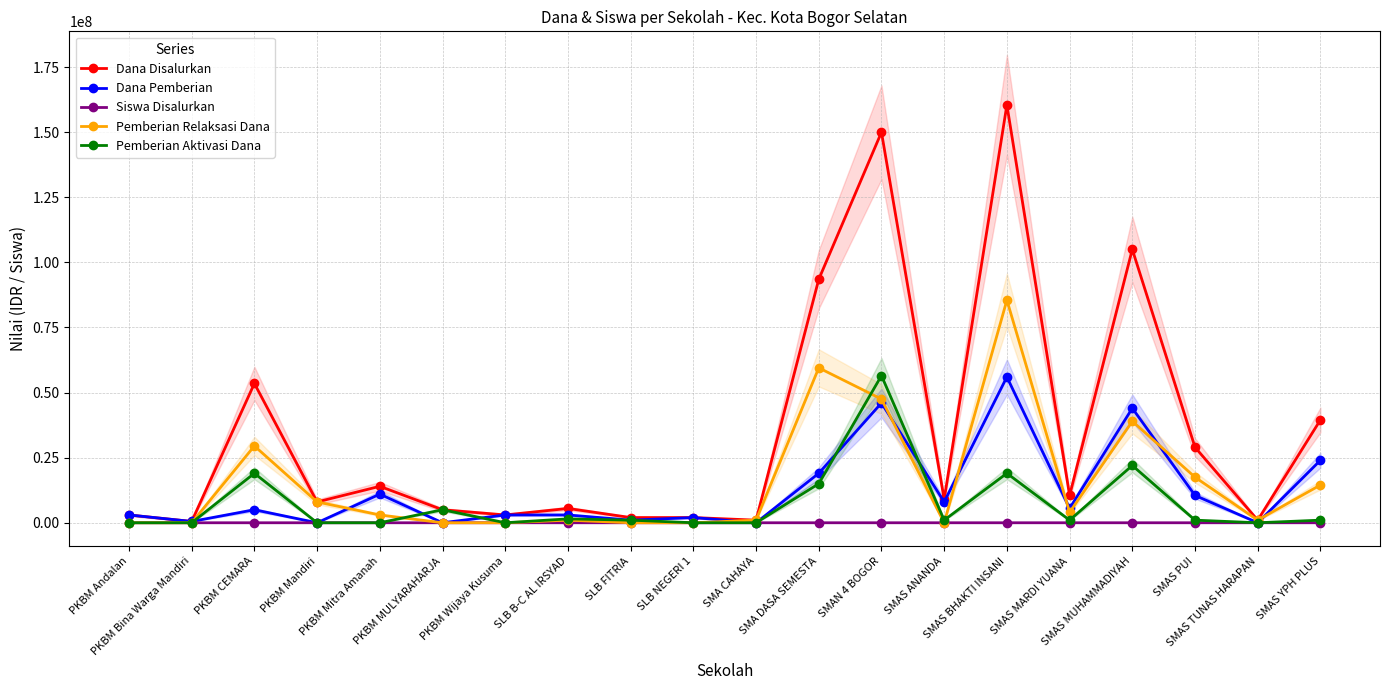

What position from the left is SMA CAHAYA?

11